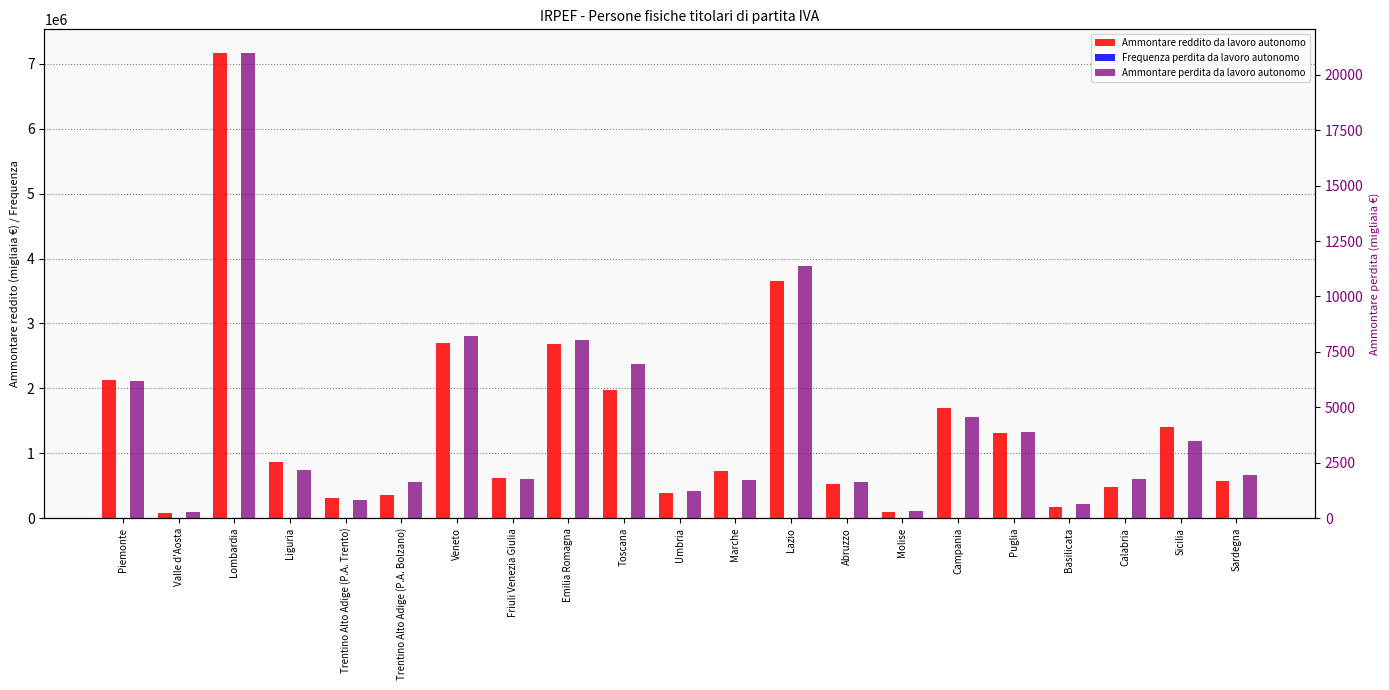

The value of Ammontare reddito da lavoro autonomo at Basilicata is 229334. True or false?

False